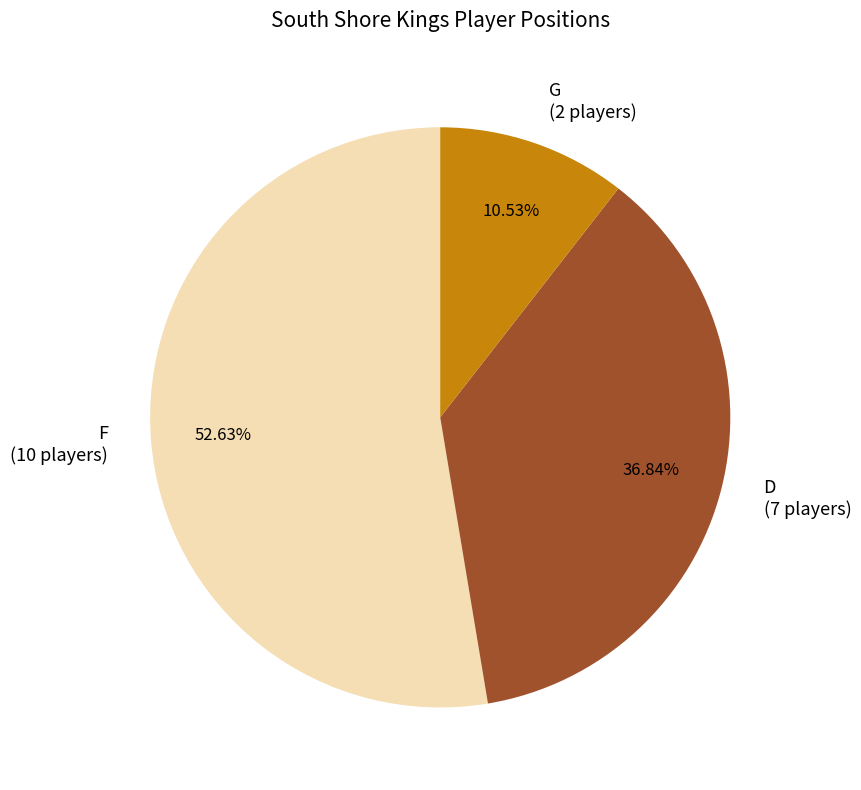

To the nearest percent, what is the combined percentage of G and F?

63%